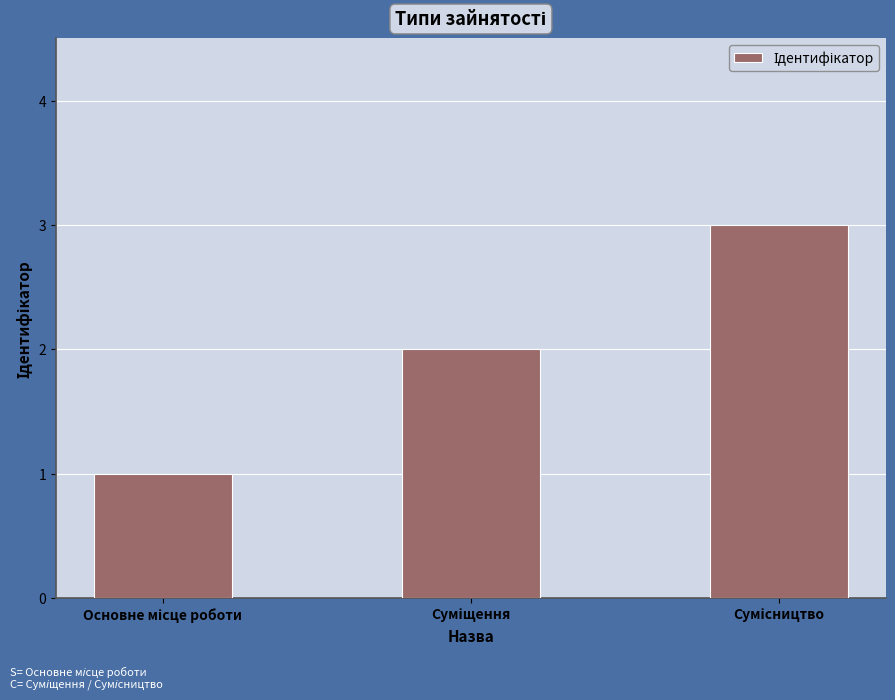

What is the maximum value shown in the chart?

3